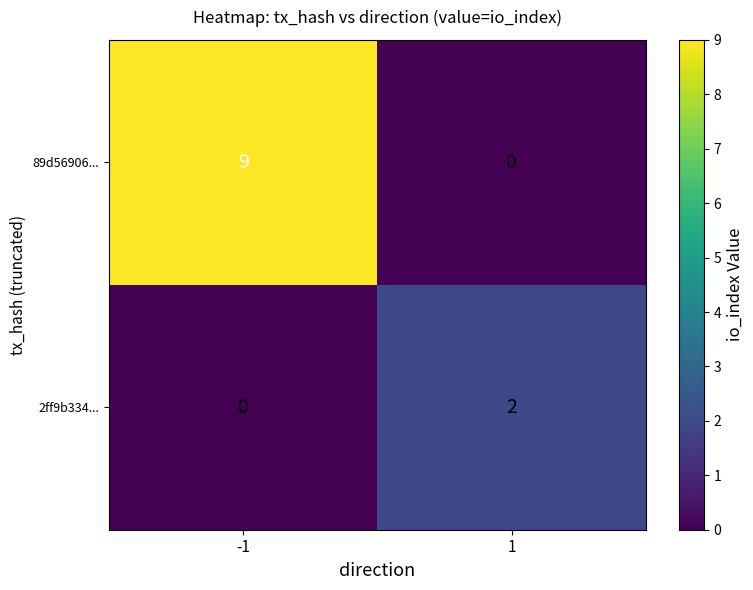

What is the total value across all series at -1?

9